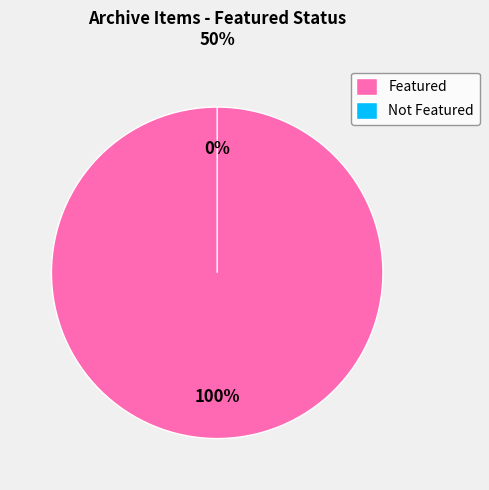

Which slice is the largest?

Item 2267 (featured=1)